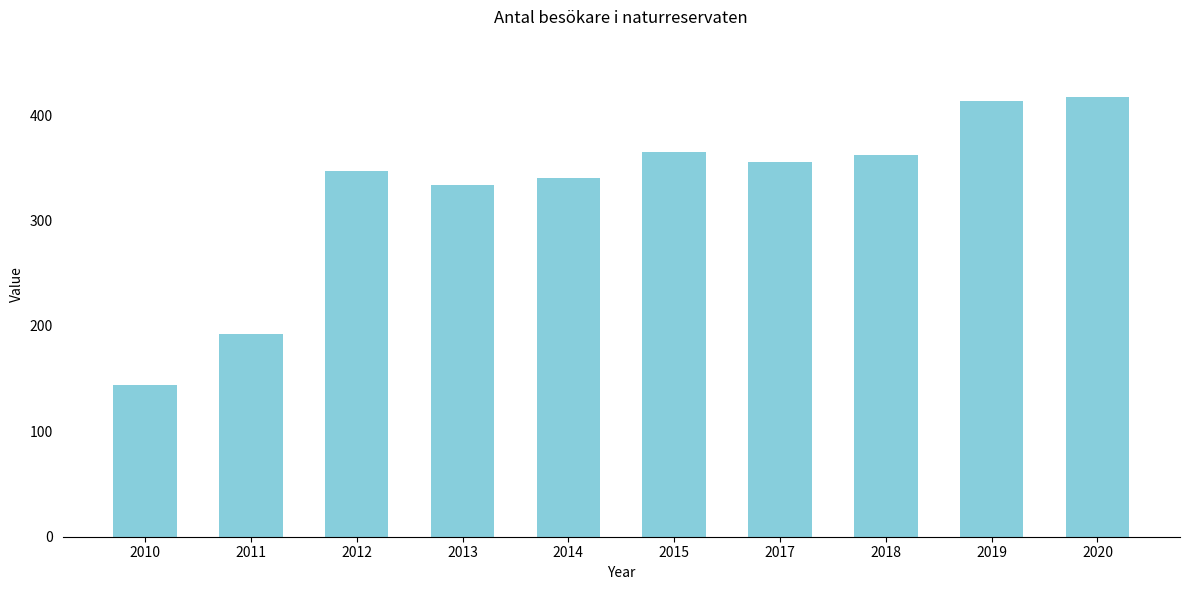

Does the chart contain any negative values?

No